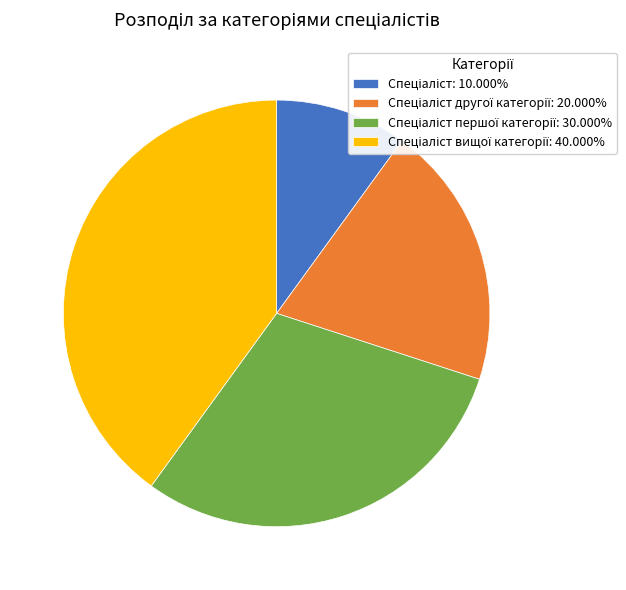

Count the number of slices in the pie.

4